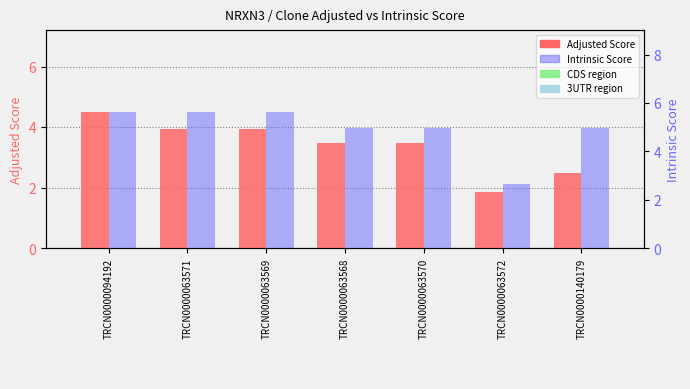

Rank the series at TRCN0000063571 from lowest to highest value.

Adjusted Score, Intrinsic Score